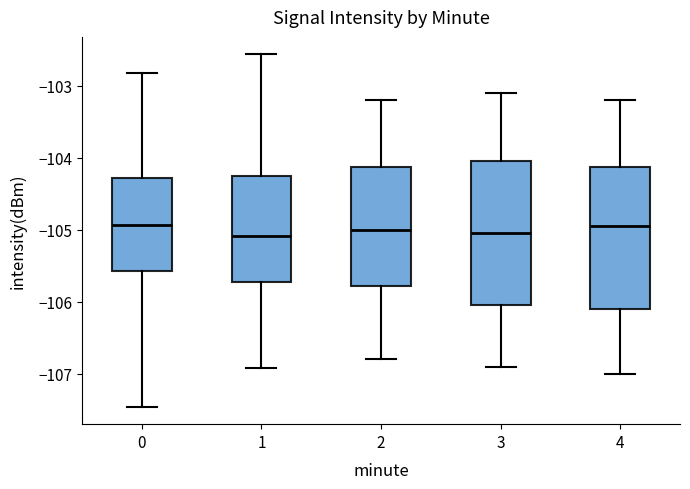

Where does the upper whisker of the box at x = 2 end on the y-axis? The values are not printed on the chart, so give them approximately, as read against the axis.

-103.2